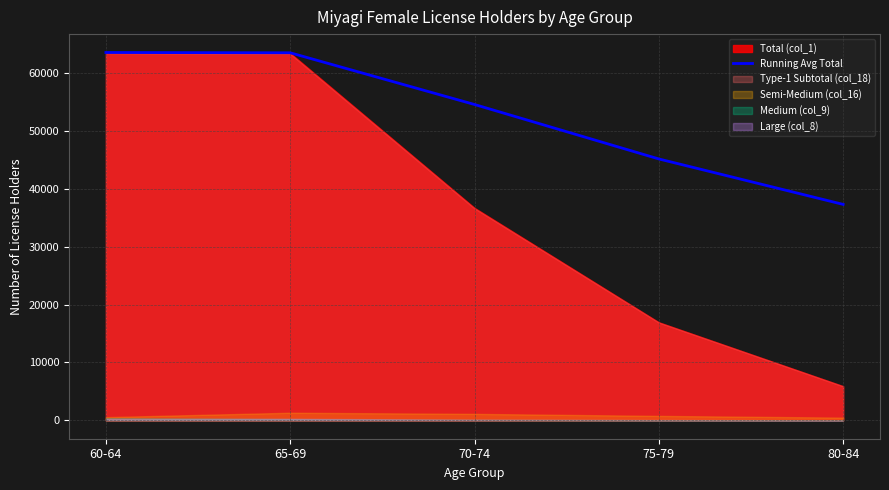

Where is the data nearest to the value 50400?

70-74